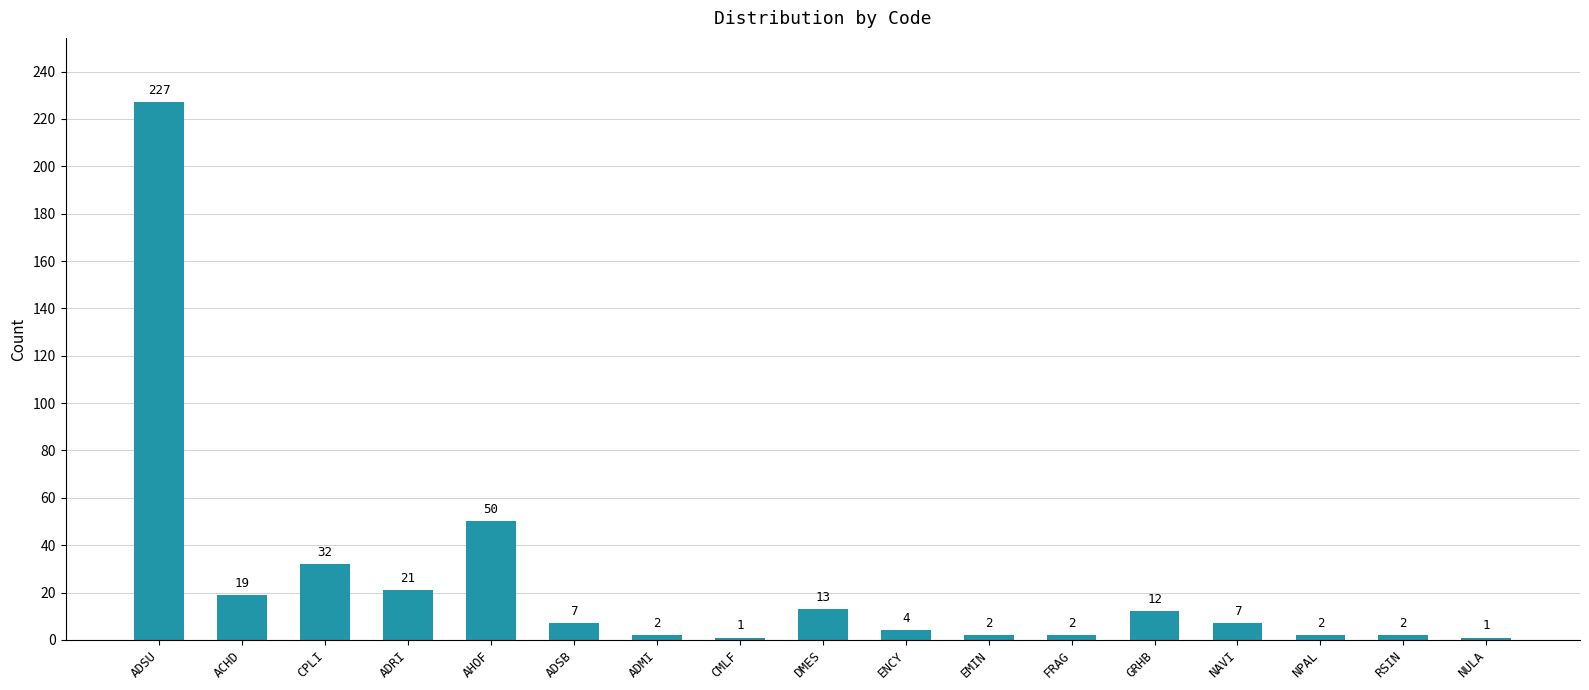

Where does the data first go above 7?

ADSU